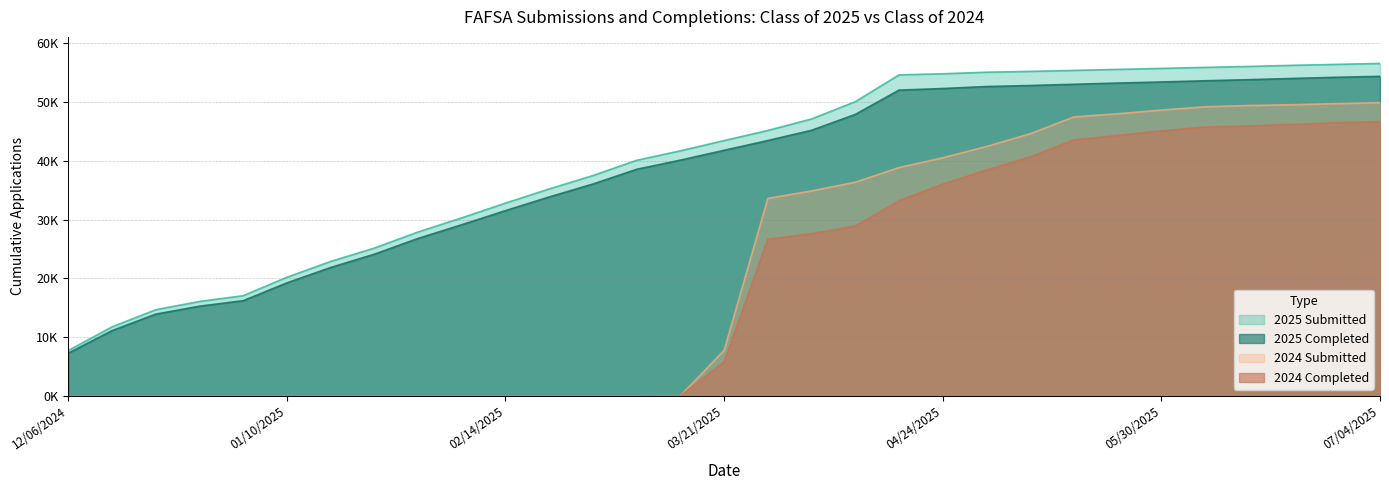

What is the value of the 2025 Completed point at the 28th from the left?

53833